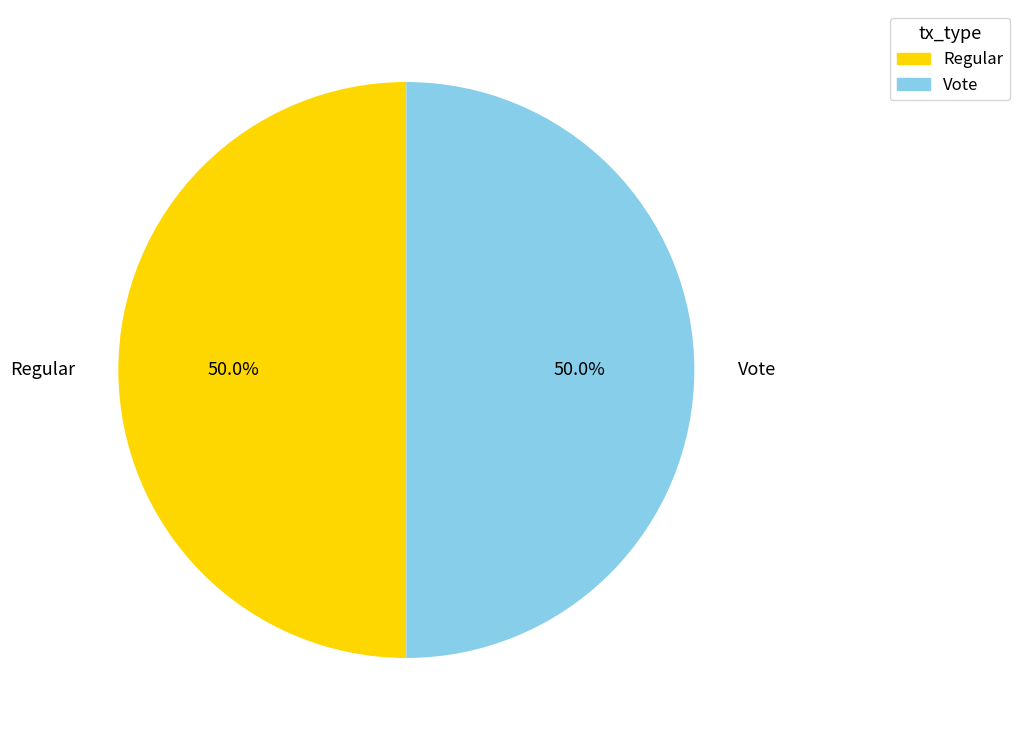

What is the ratio of the value at Regular to the value at Vote?

1.0